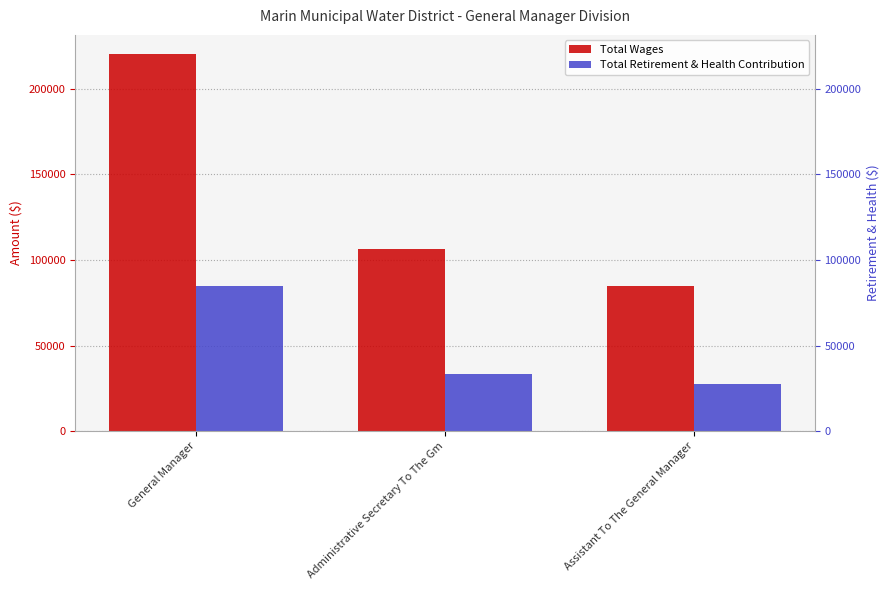

True or false: Total Retirement & Health Contribution has a value of 27324 at Assistant To The General Manager.

True